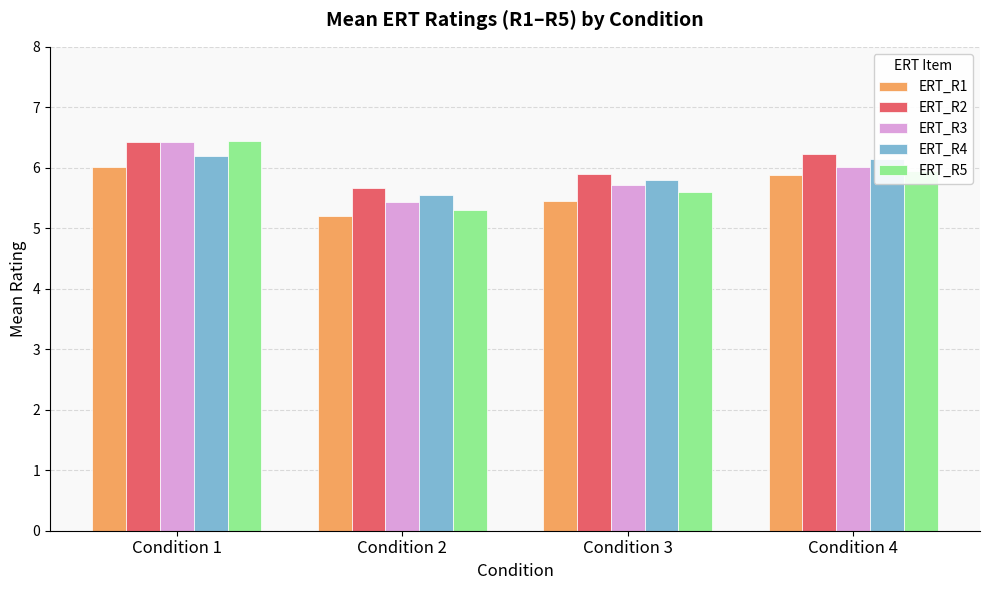

What is the difference between the second highest and minimum values in the ERT_R1 series?

0.7